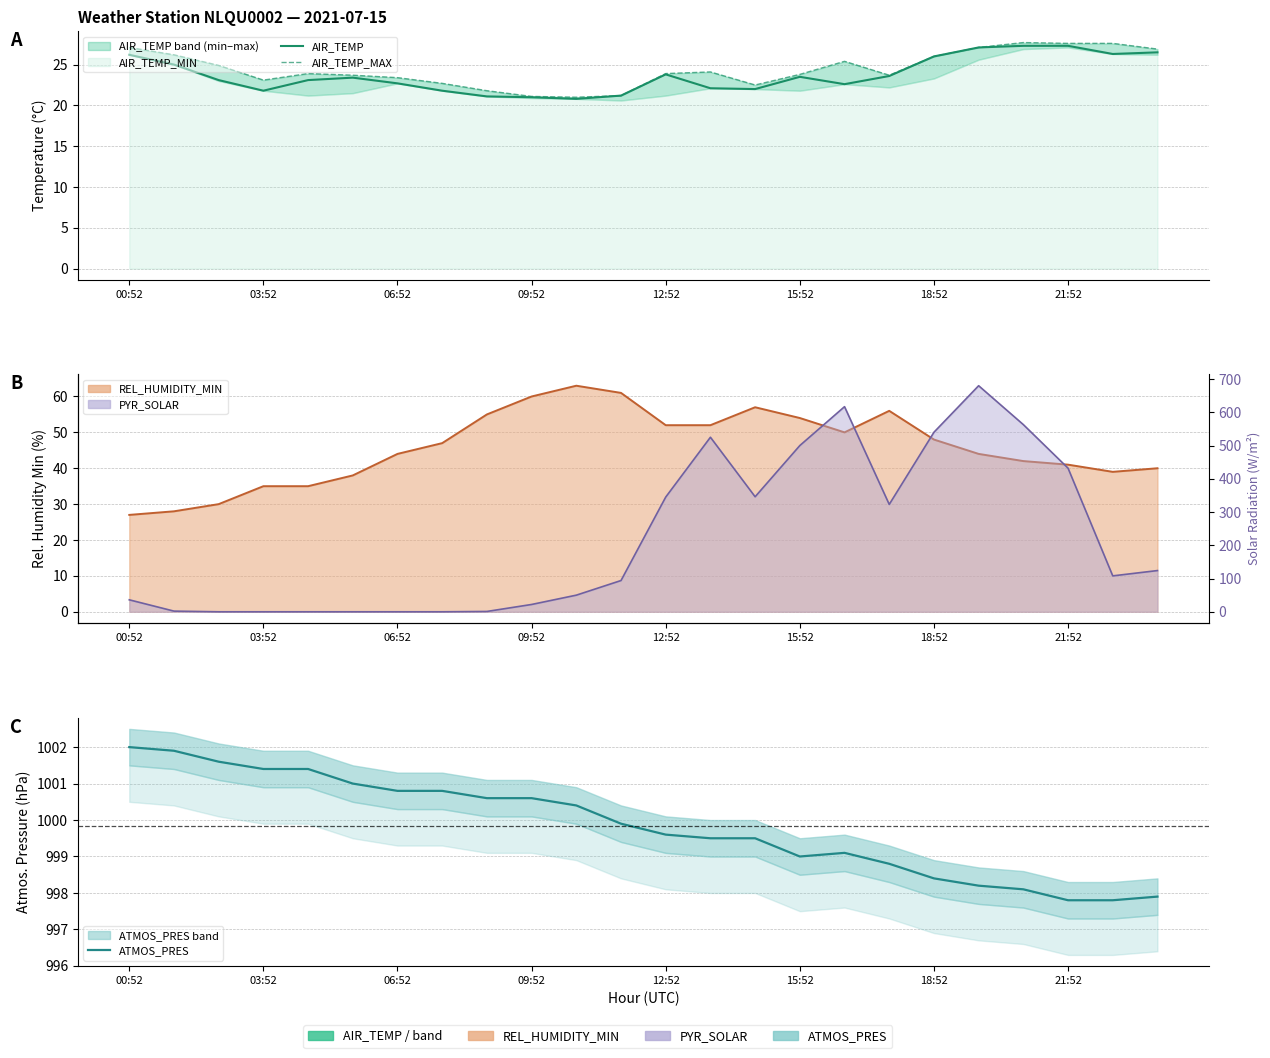

Which series has the largest total across all categories?

ATMOS_PRES